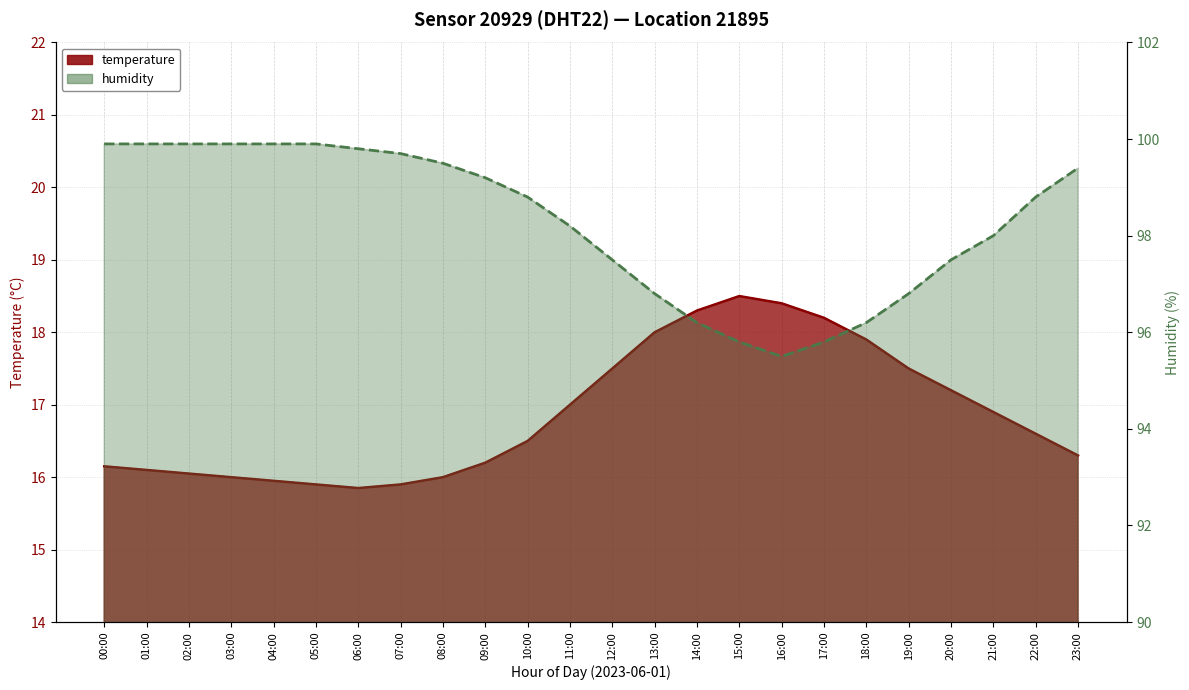

What is the value of the temperature point at the 22nd from the left?

16.9